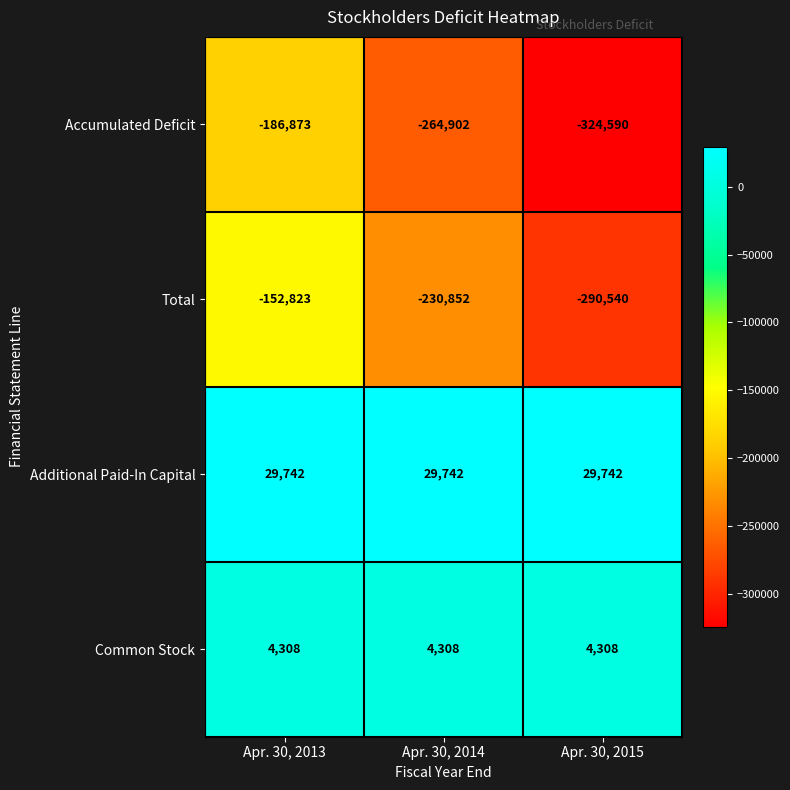

The Common Stock series shows 4308 at Apr. 30, 2015. True or false?

True